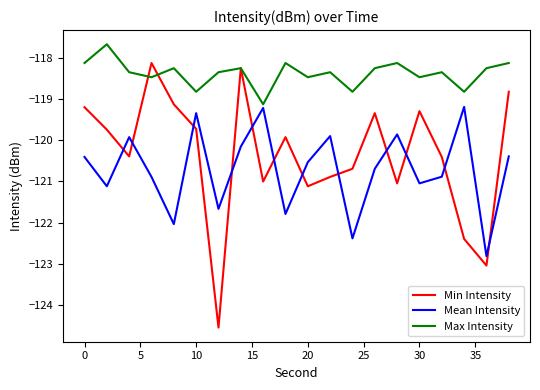

Which series has the largest total across all categories?

Max Intensity